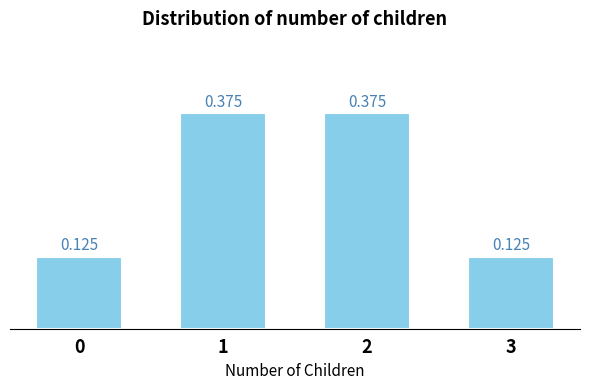

Rank the categories by value from lowest to highest.

0, 3, 1, 2